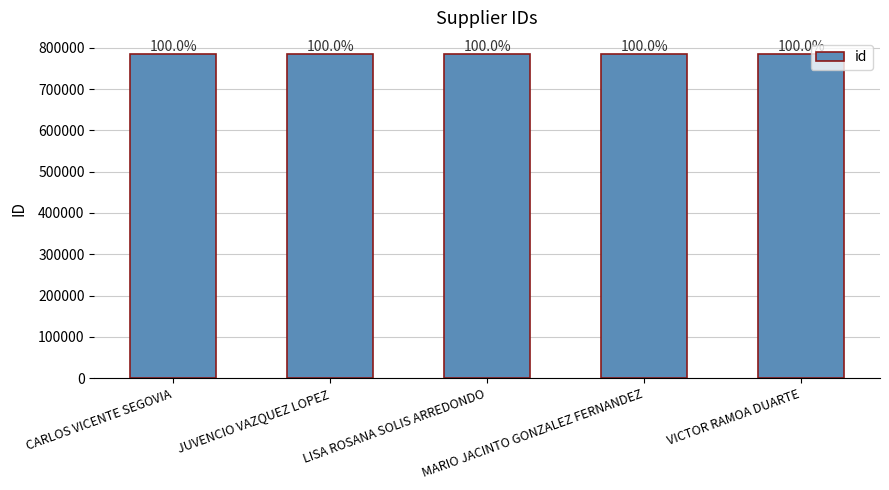

What is the maximum value shown in the chart?

784576